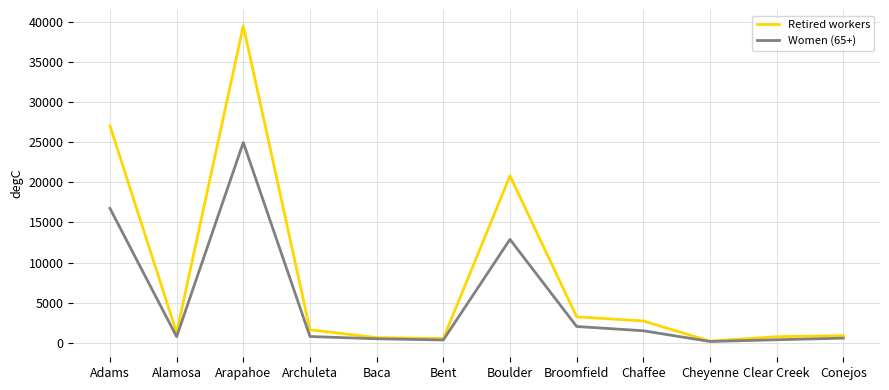

What are all the series names shown in the legend?

Retired workers, Women (65+)